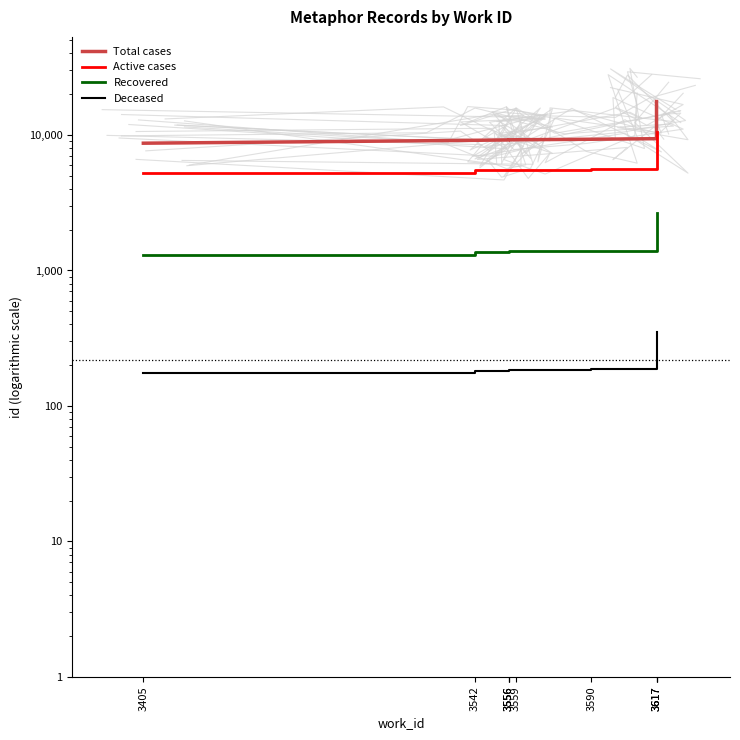

At how many categories does at least one series exceed 8379?

10